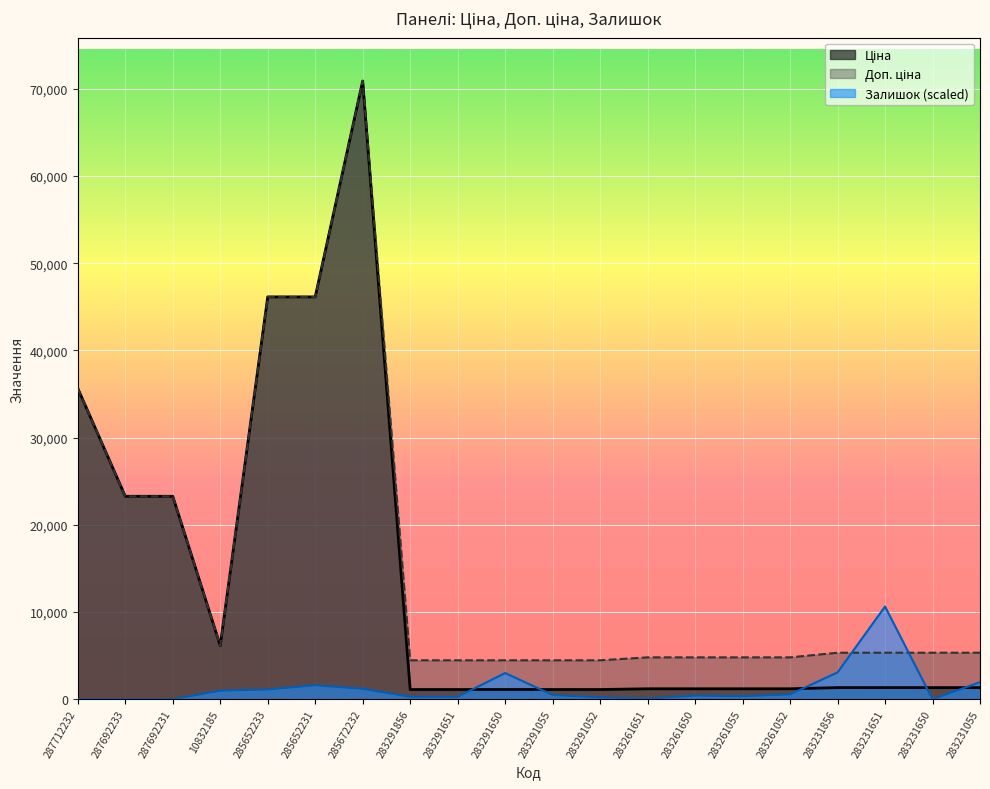

Between 283231856 and 285652231, which is larger?

285652231